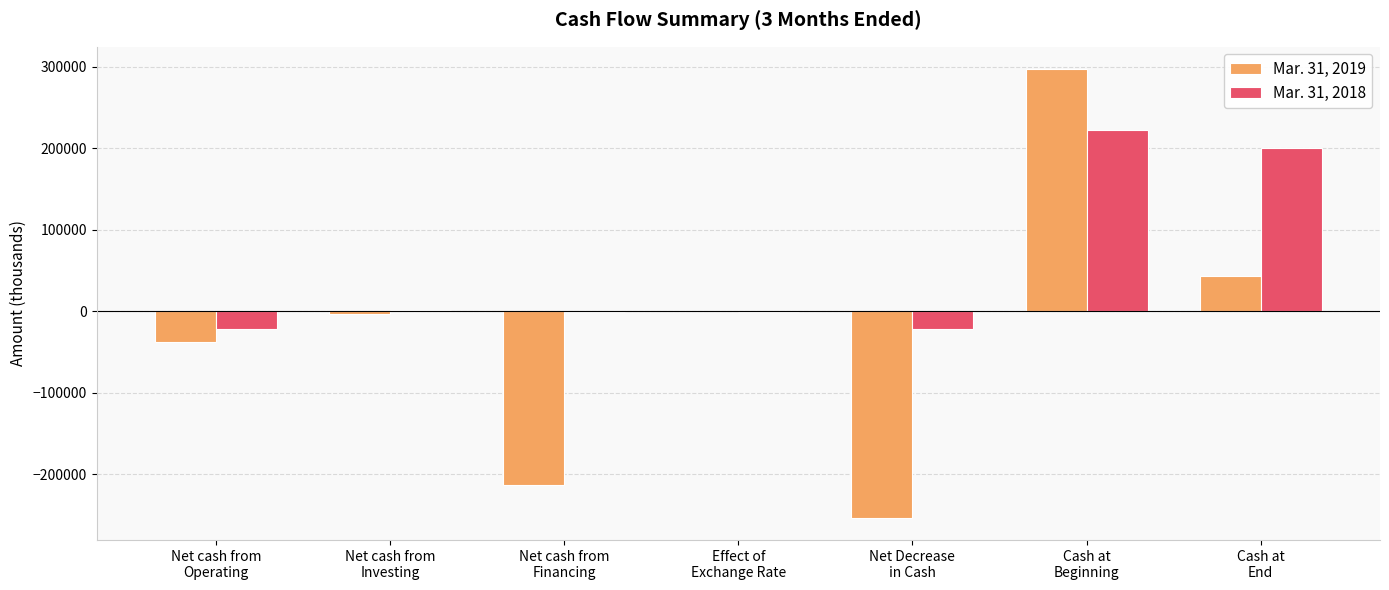

What is the sum of all Mar. 31, 2019 values?

-166479